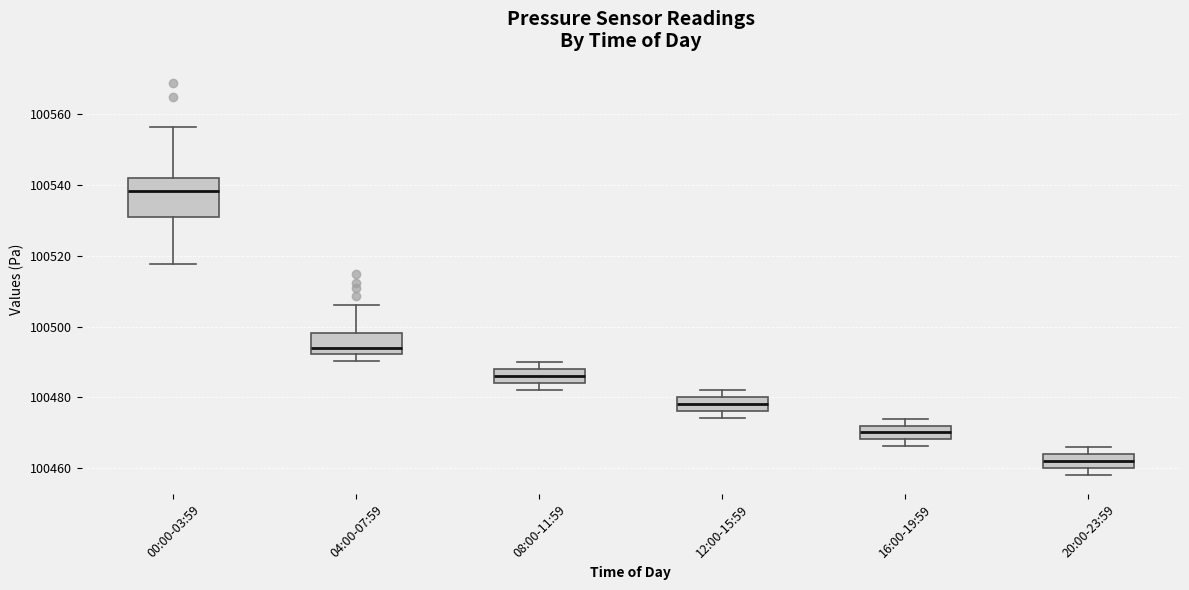

Where does the median line of the box for 20:00-23:59 sit on the y-axis? The values are not printed on the chart, so give them approximately, as read against the axis.

100462